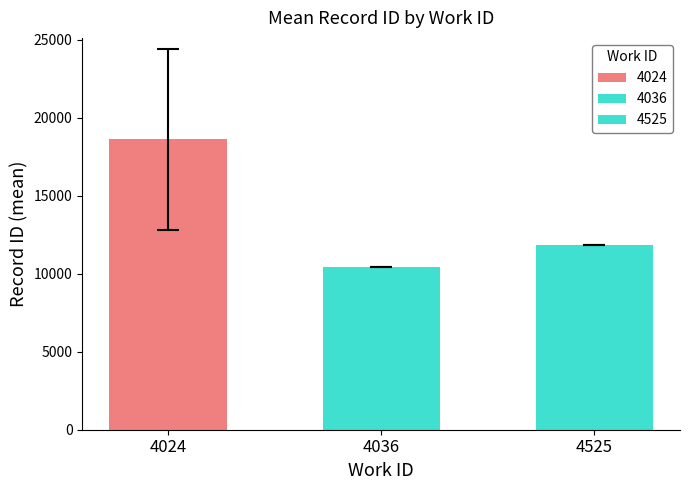

Are the bars grouped side by side (vs. stacked)?

Yes